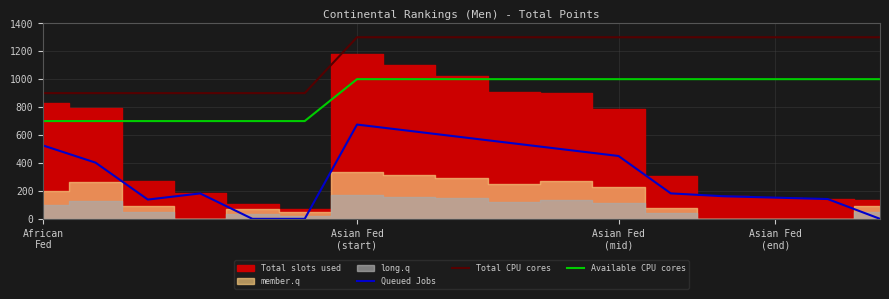

What is the maximum value for Total CPU cores?

1300.0